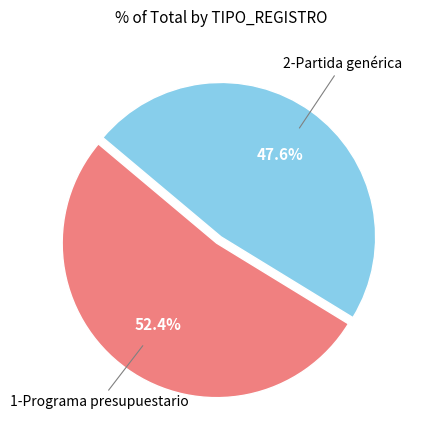

Does any single category account for the majority?

Yes